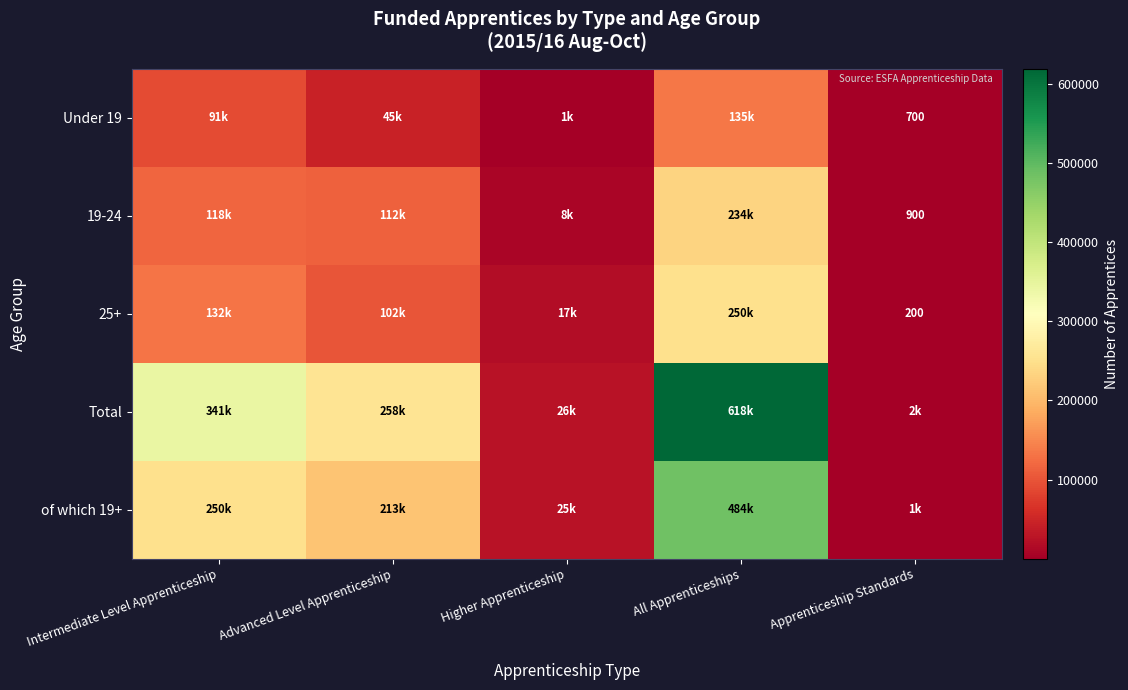

True or false: Under 19 has a value of 995 at Apprenticeship Standards.

False